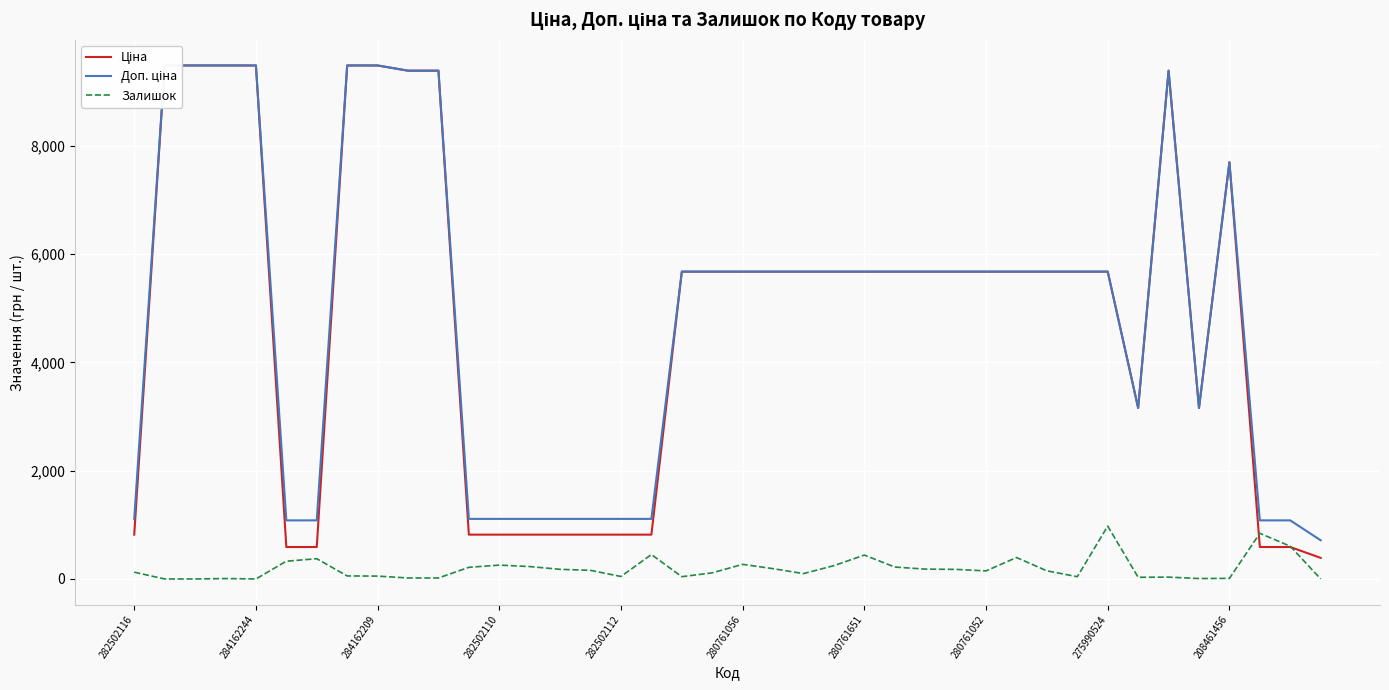

How many series are shown in this chart?

3